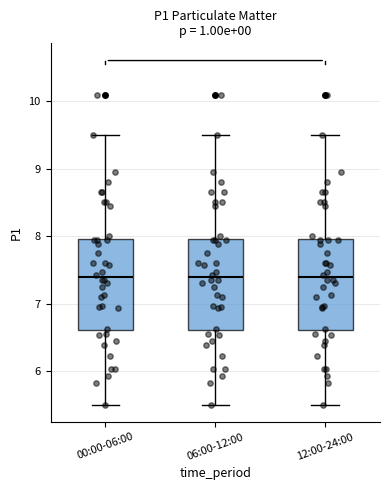

Reading left to right, read every box against the y-axis: the position of its median line, the range the box covers, and the ends of its whiskers. The values are not printed on the chart, so give them approximately, as read against the axis.

00:00-06:00: median 7.4, box 6.6 to 8.0, whiskers 5.5 to 9.5
06:00-12:00: median 7.4, box 6.6 to 8.0, whiskers 5.5 to 9.5
12:00-24:00: median 7.4, box 6.6 to 8.0, whiskers 5.5 to 9.5